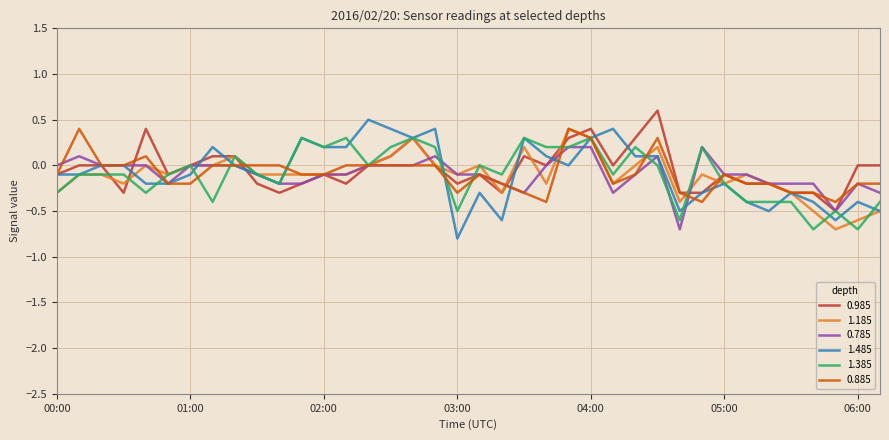

What is the average value of the 0.885 series?

-0.1